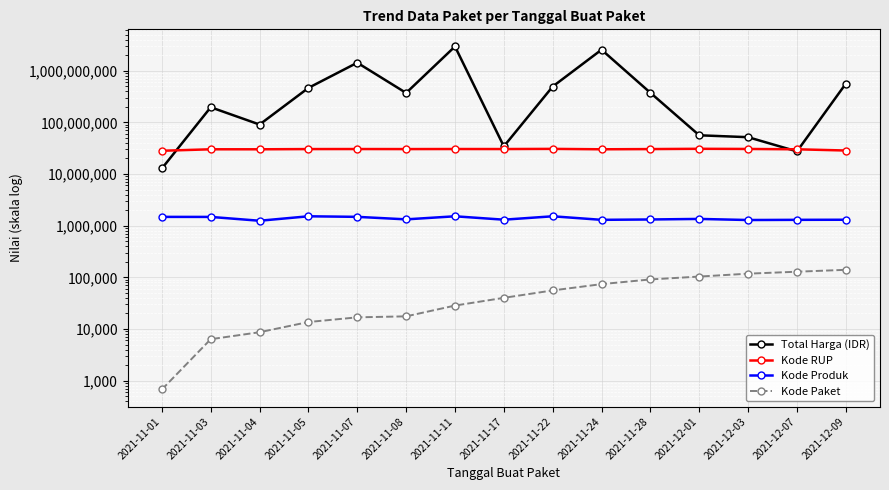

Is the value of Total Harga (IDR) at 2021-11-05 greater than the value of Kode Produk at 2021-11-03?

Yes